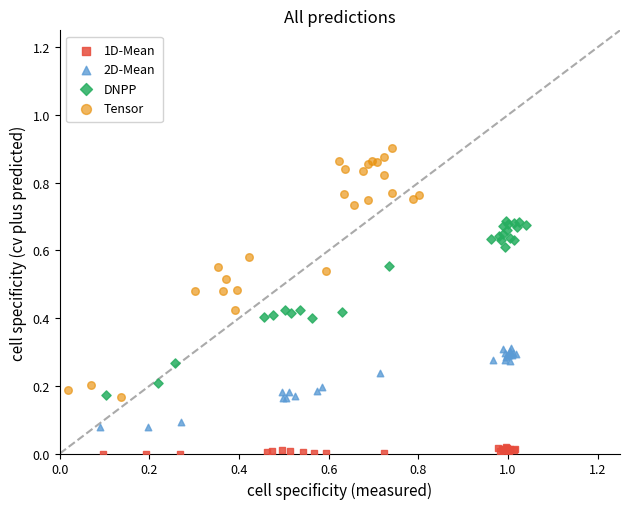

Which series has the widest spread of Y values?

Tensor